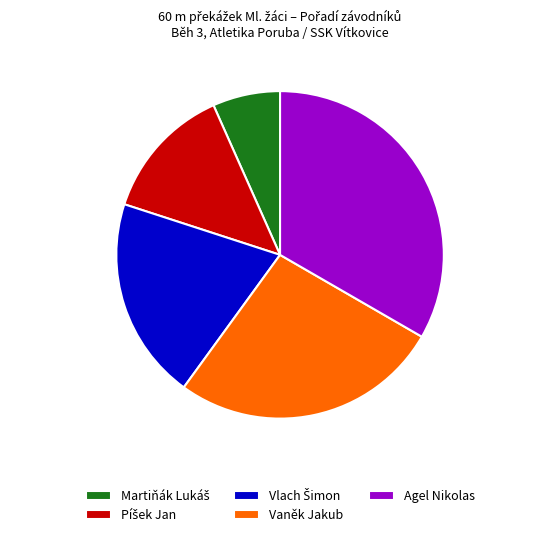

True or false: Vaněk Jakub accounts for 27% of the total.

True